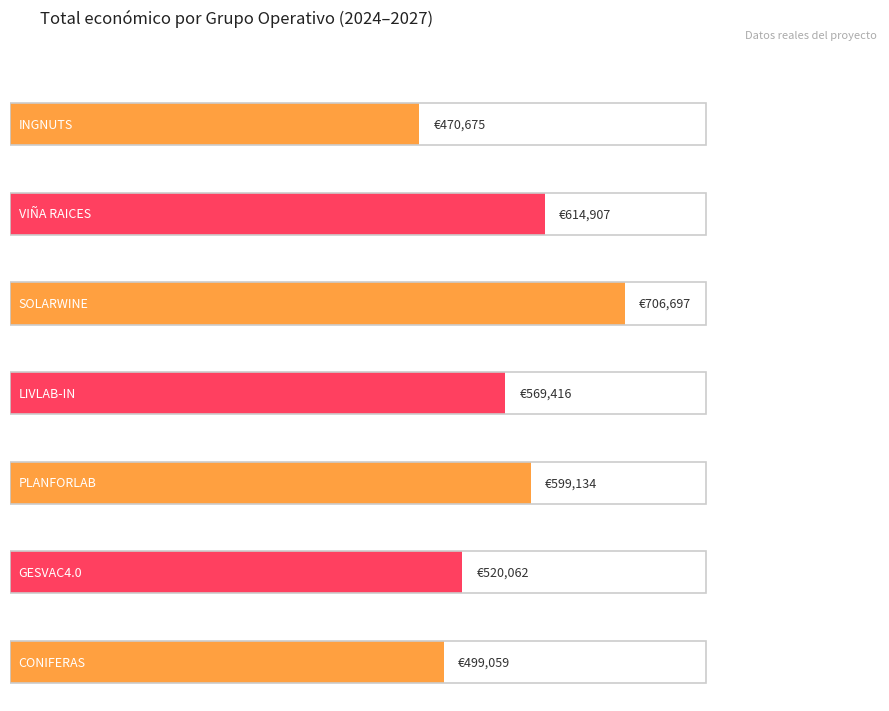

What is the label of the 4th bar from the left?

LIVLAB-IN